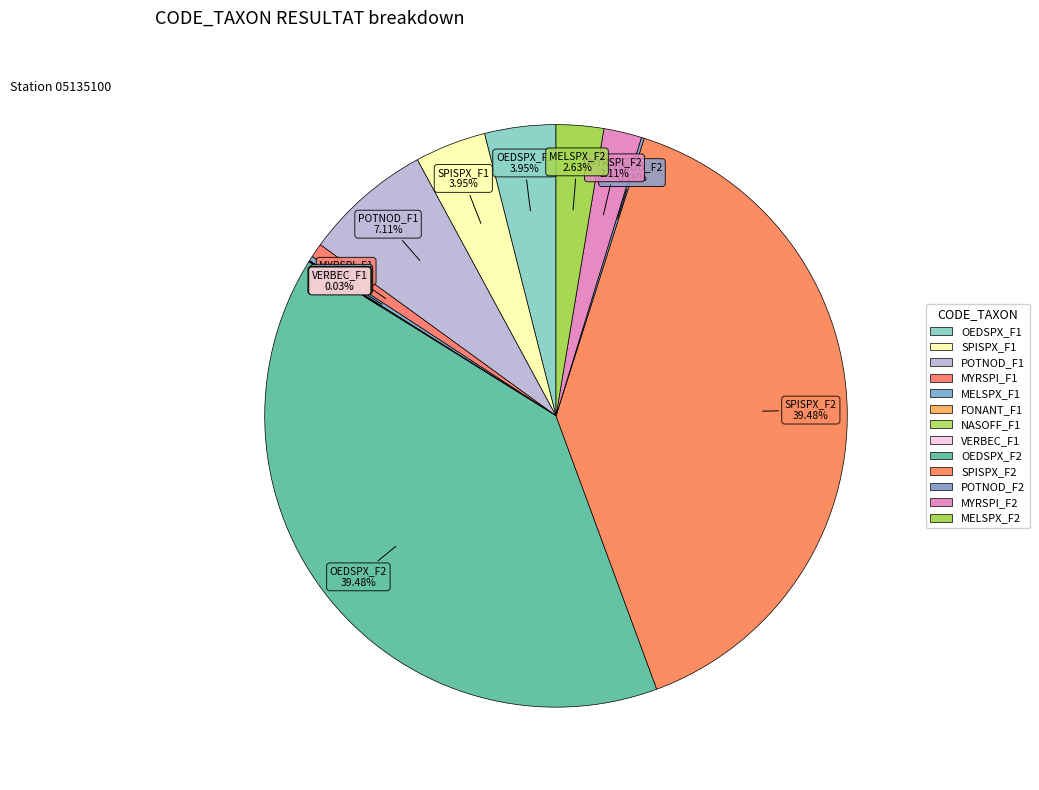

How many slices are in this pie chart?

13